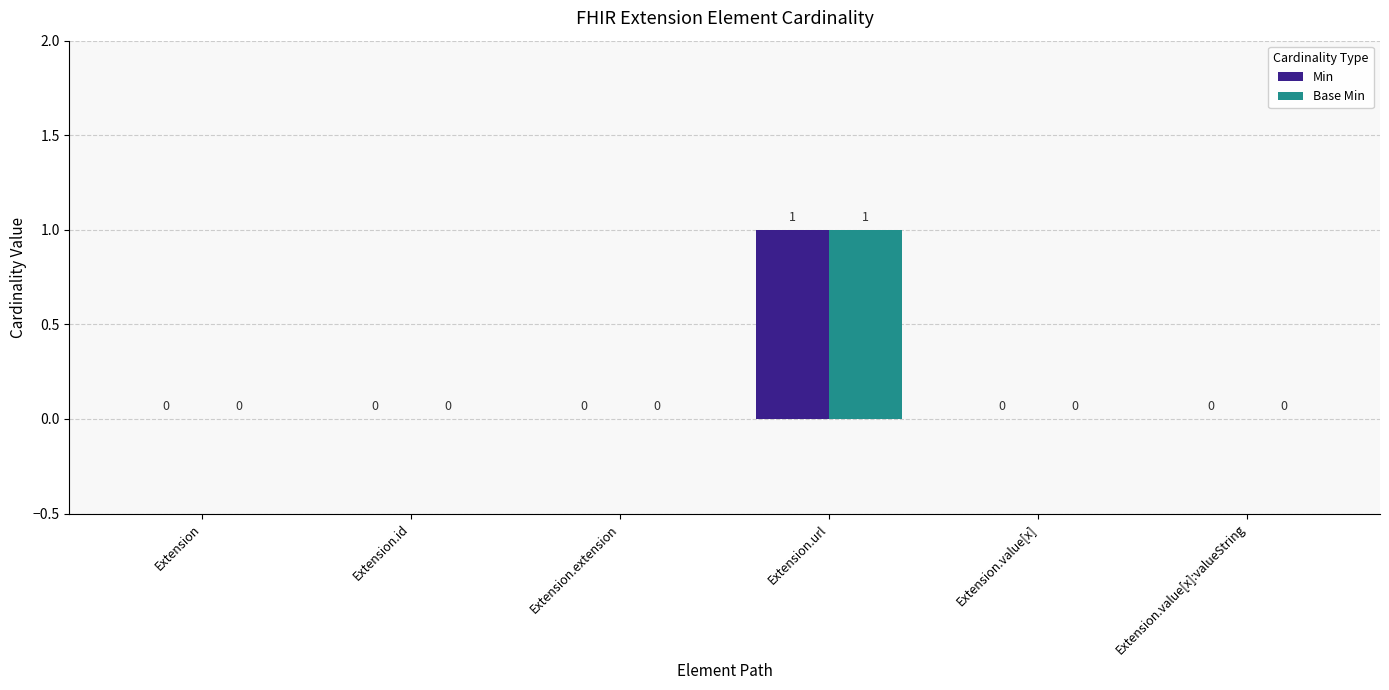

The Base Min series shows 0 at Extension.id. True or false?

True